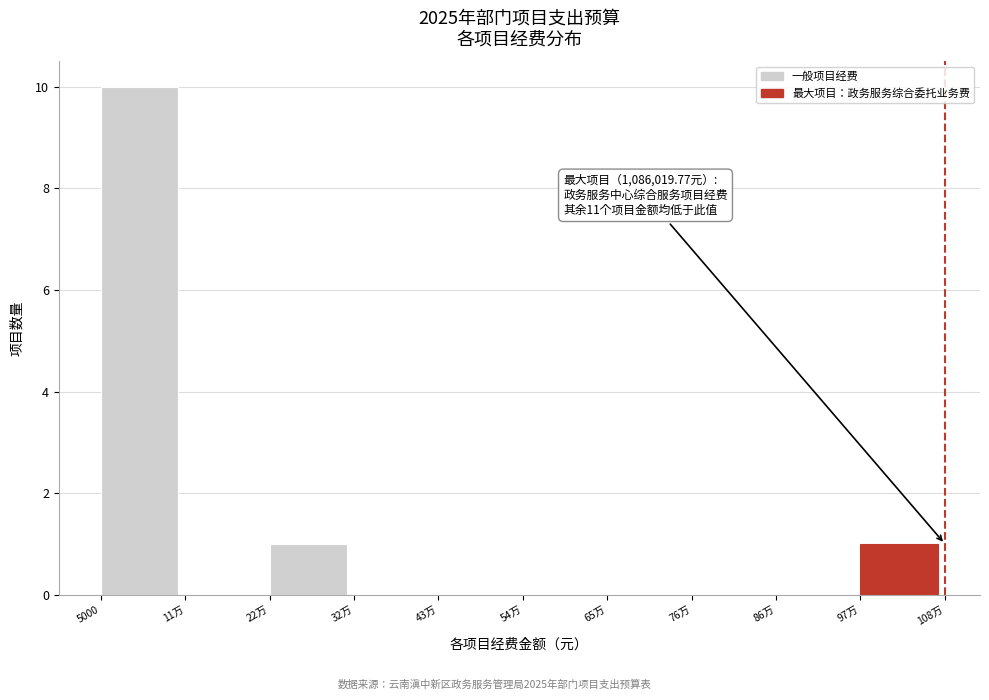

Reading left to right, extract all data points from this chart.

5000=10	11万=0	22万=1	32万=0	43万=0	54万=0	65万=0	76万=0	86万=0	97万=1